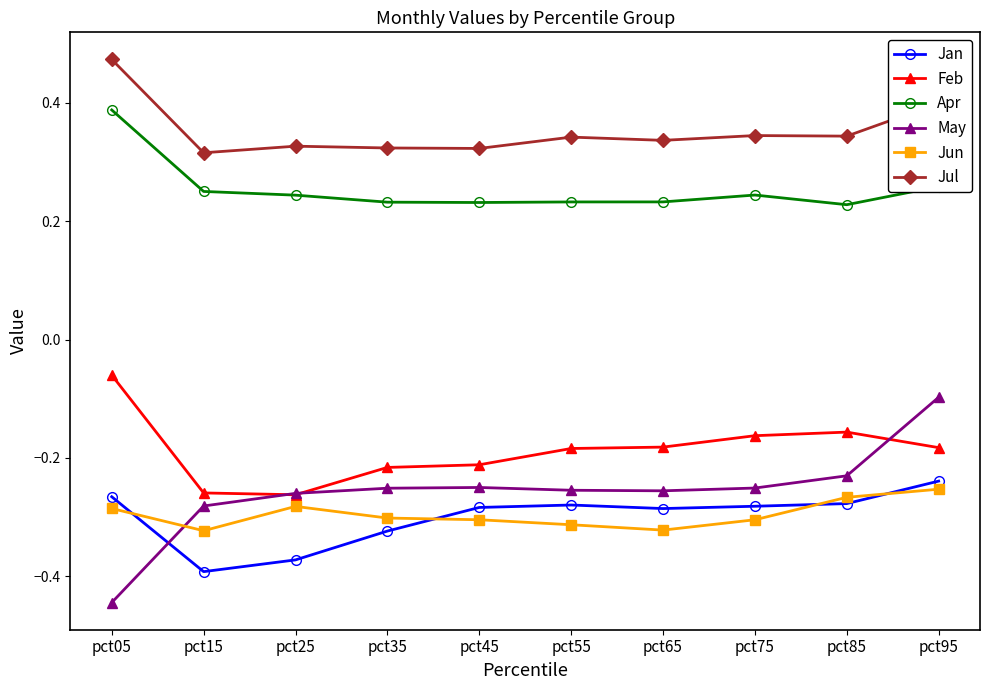

Which category has the lowest value across all series?

pct05